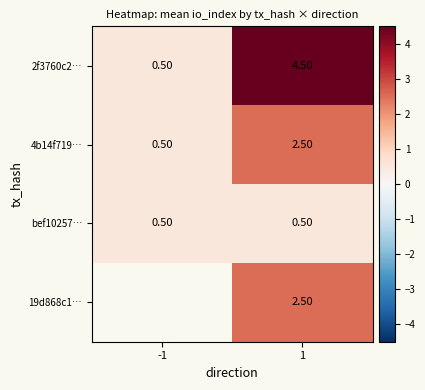

Count the number of categories in the chart.

2